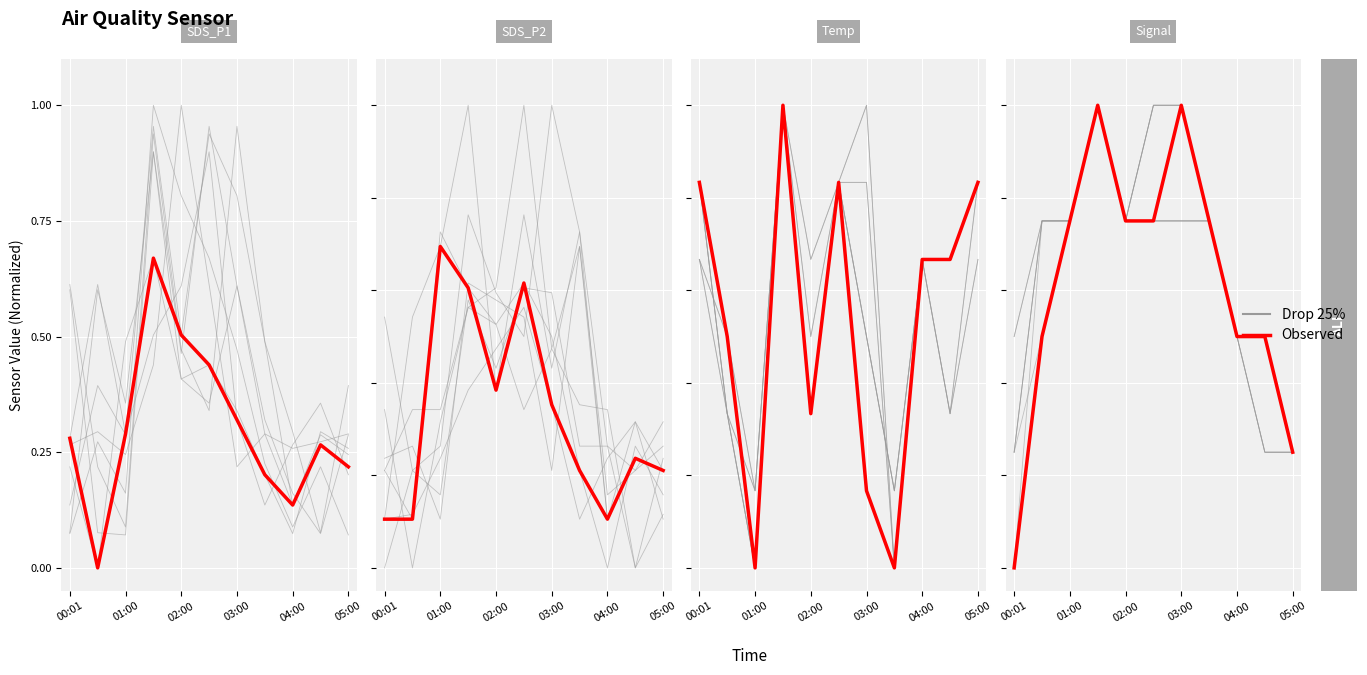

What is the average value of the Drop 25% series?

0.5